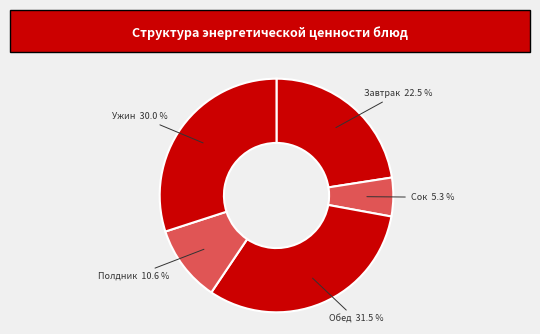

What is the total percentage of Полдник and Ужин?

40.6%